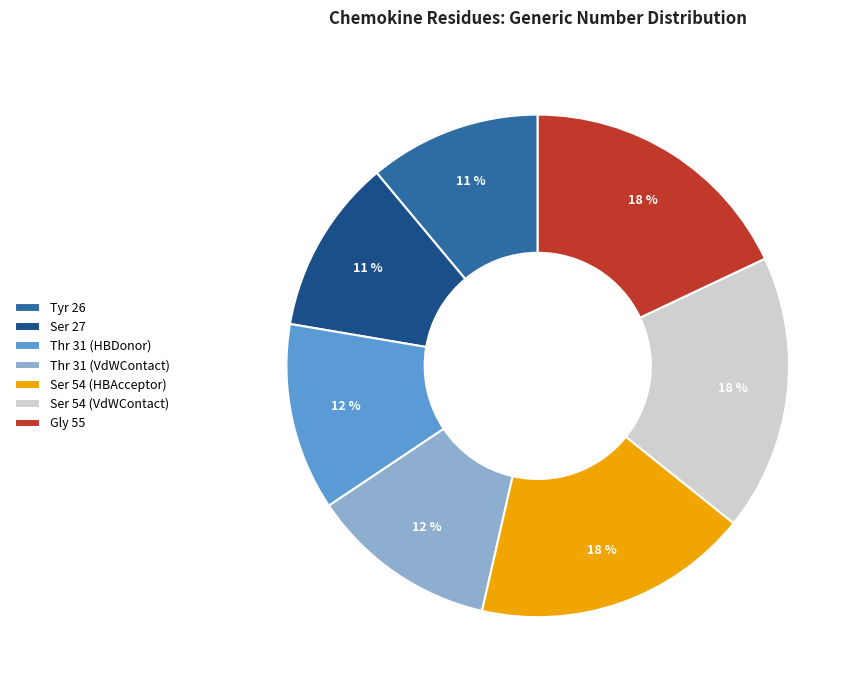

Do Ser 54 (VdWContact) and Ser 27 together represent more than half of the pie?

No